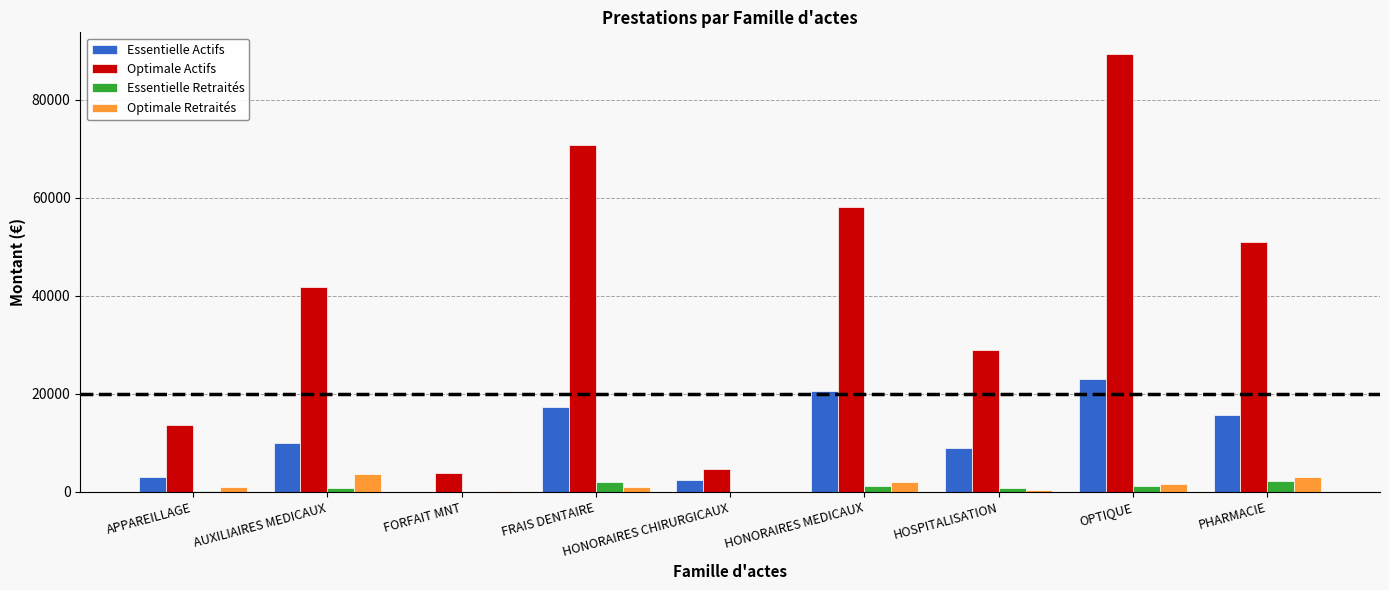

How many series are shown in this chart?

4